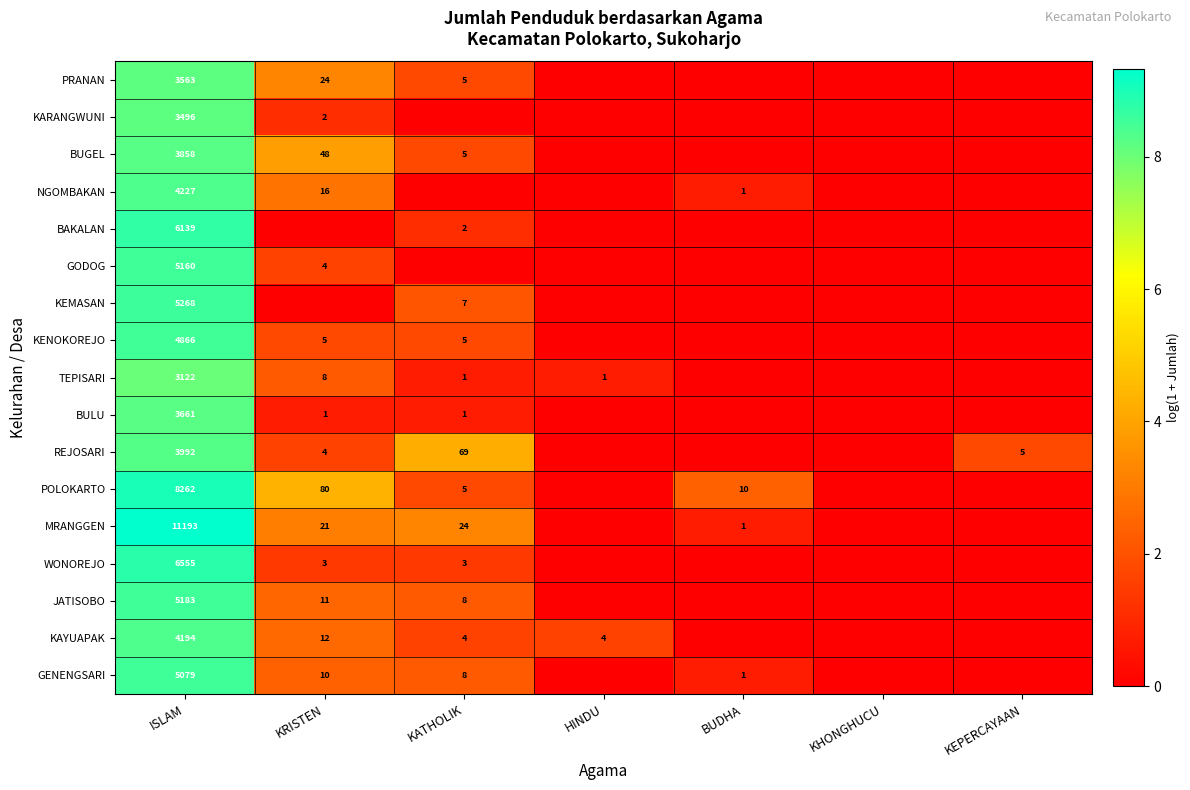

What is the spread (max minus min) of values at ISLAM?

8071